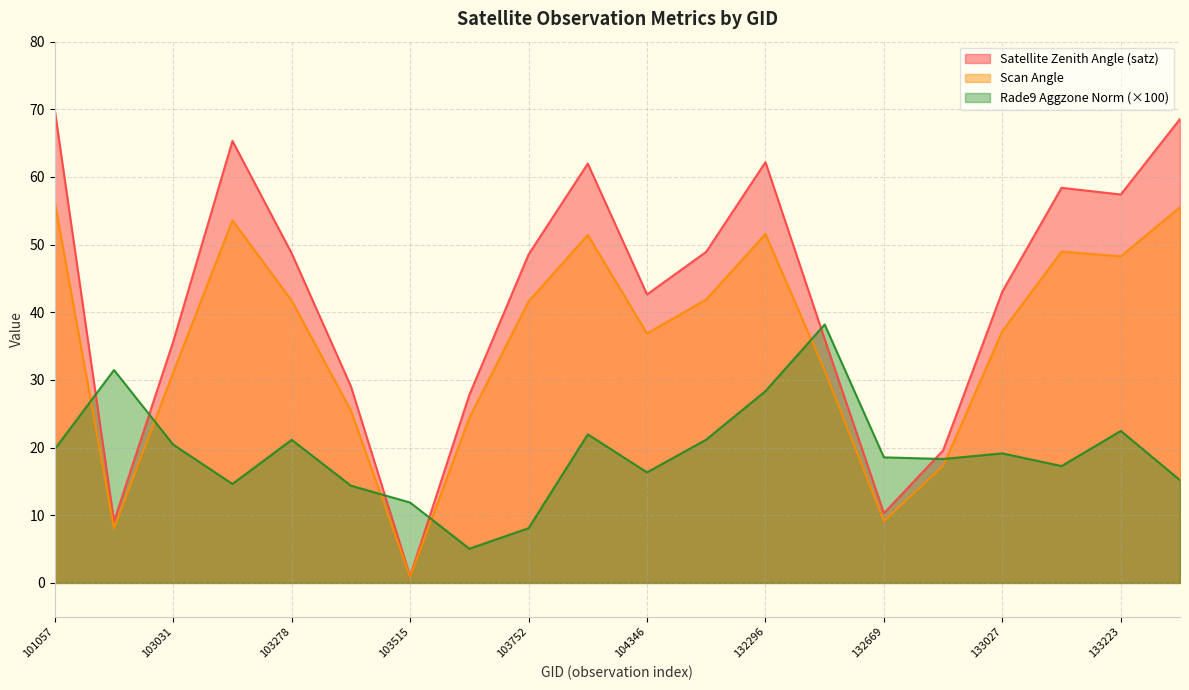

True or false: rade9_aggzone_norm has a value of 11.9 at 103515.

True